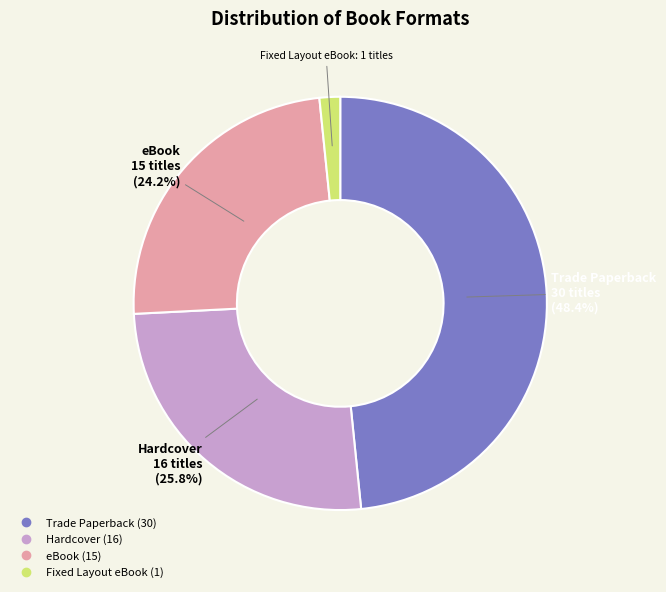

How many slices are in this pie chart?

4